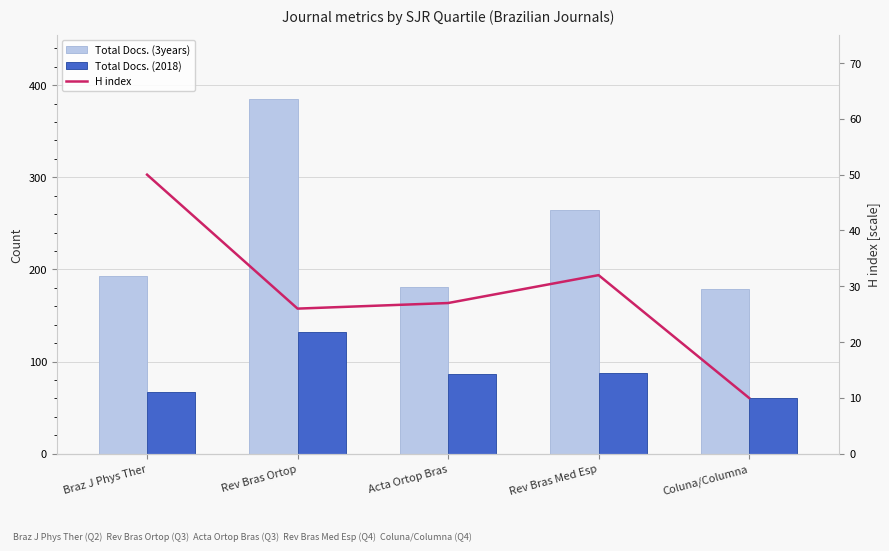

What is the value of the H index bar at the 3rd from the left?

27